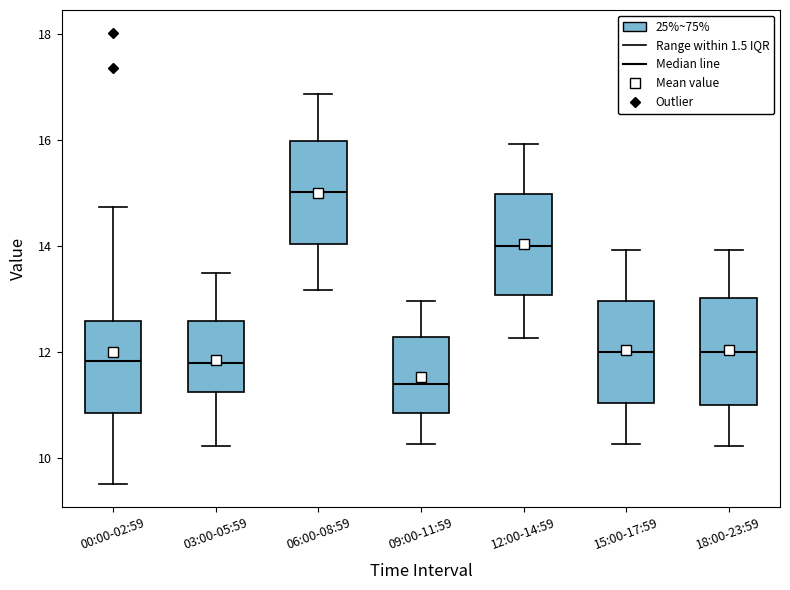

Which box has the highest median line?

06:00-08:59